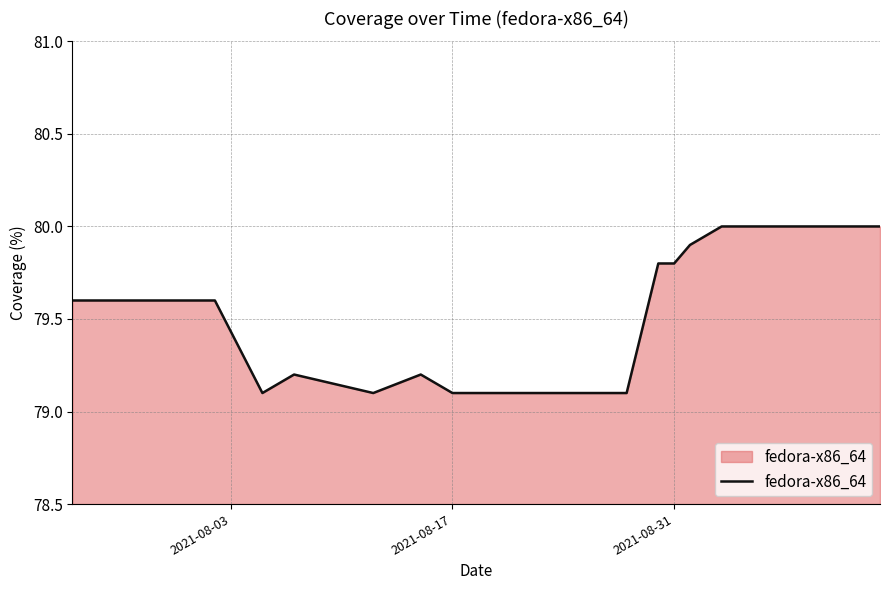

What is the maximum value shown in the chart?

80.0